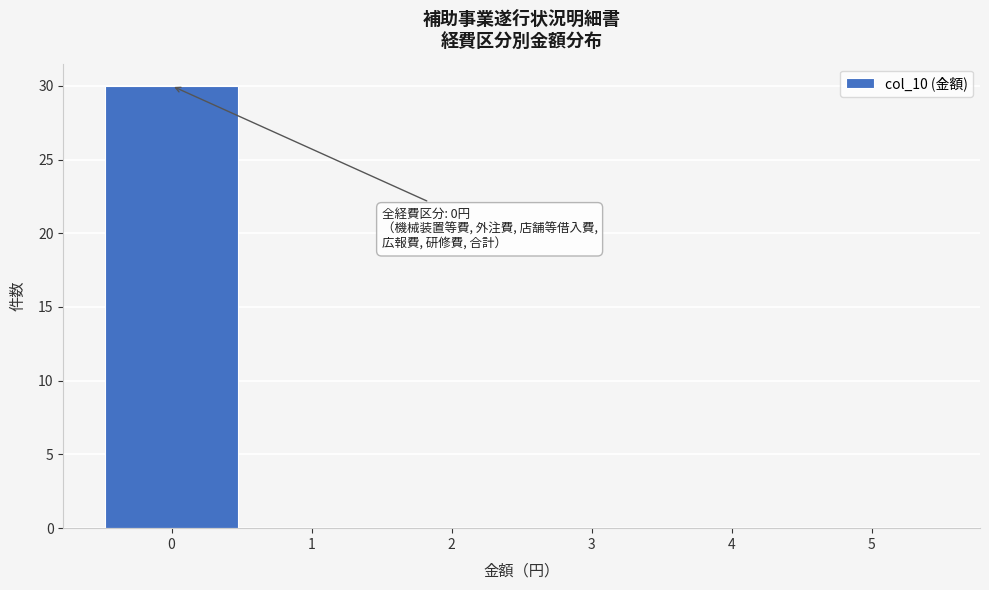

Over which range of the x-axis is the bar tallest?

-0.5 to 0.5